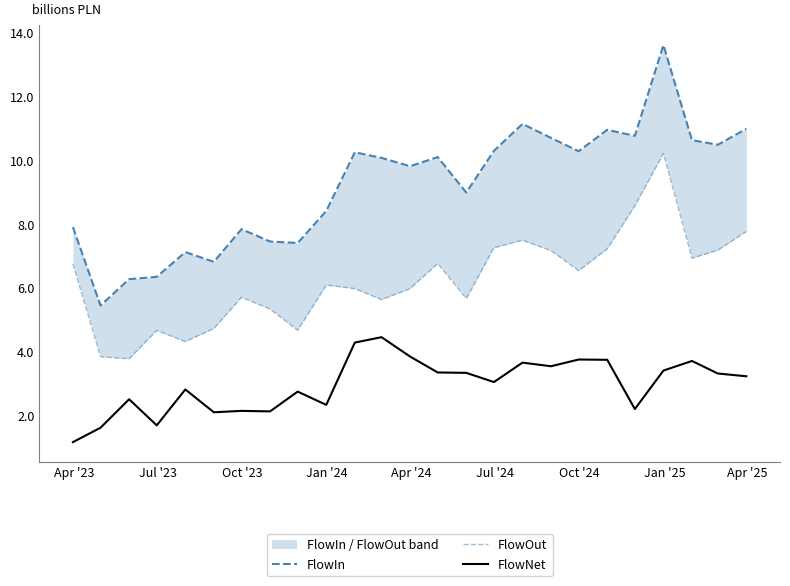

What is the minimum value for FlowNet?

1.2